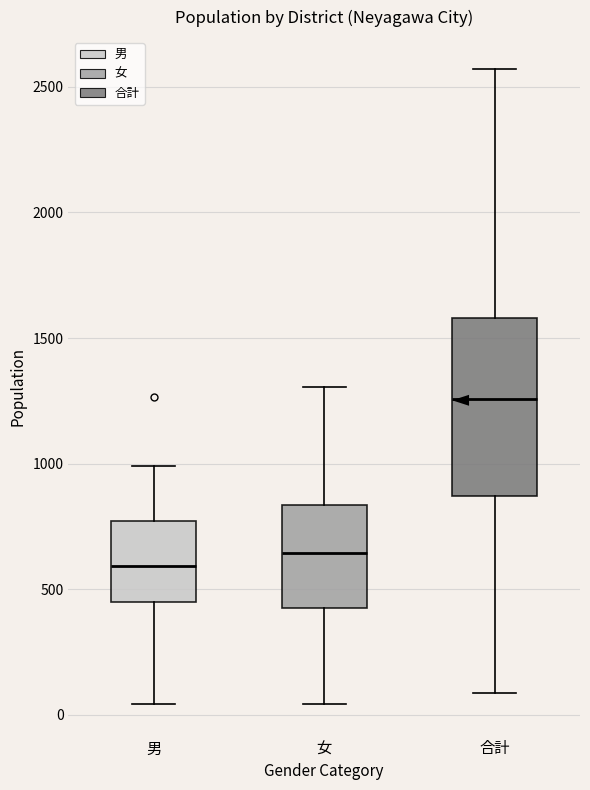

Reading left to right, transcribe this box plot: for each box, give where its median line is, the range the box spans, and where its two whiskers end, as read against the y-axis. The values are not printed on the chart, so give them approximately, as read against the axis.

男: median 600, box 450 to 750, whiskers 50 to 1000
女: median 650, box 450 to 850, whiskers 50 to 1300
合計: median 1250, box 850 to 1600, whiskers 100 to 2550